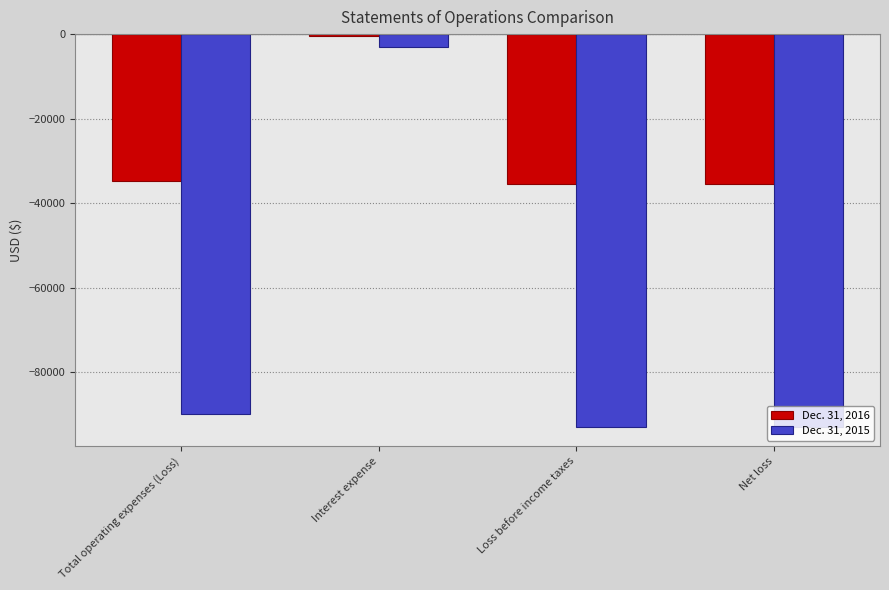

Which series has the largest range (max minus min)?

Dec. 31, 2015